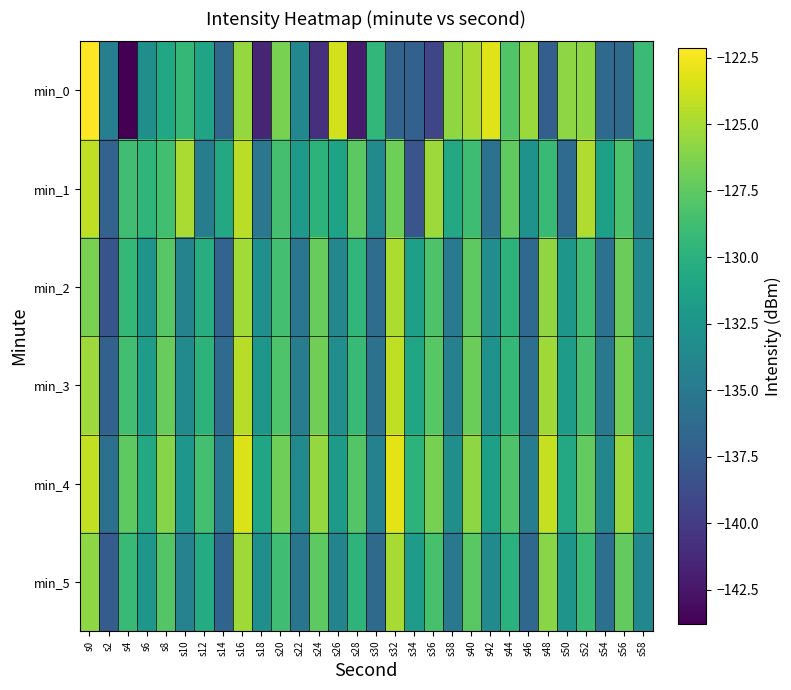

At how many categories does at least one series exceed -125?

9